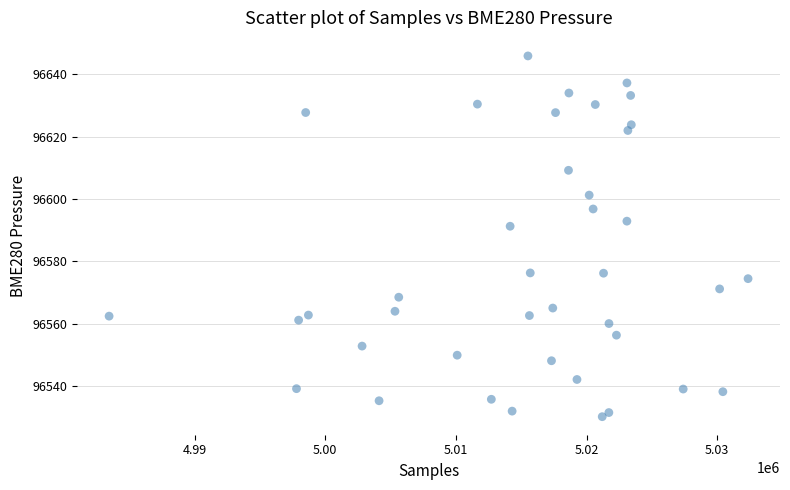

What is the range of X values (max minus min)?

48903.0